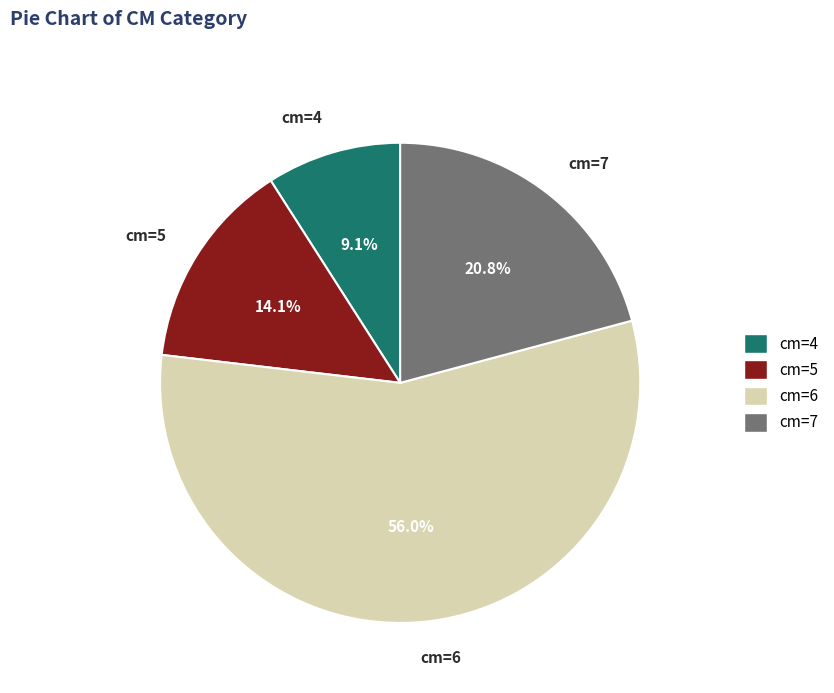

Combined, what portion of the pie is cm=4 and cm=7?

29.9%